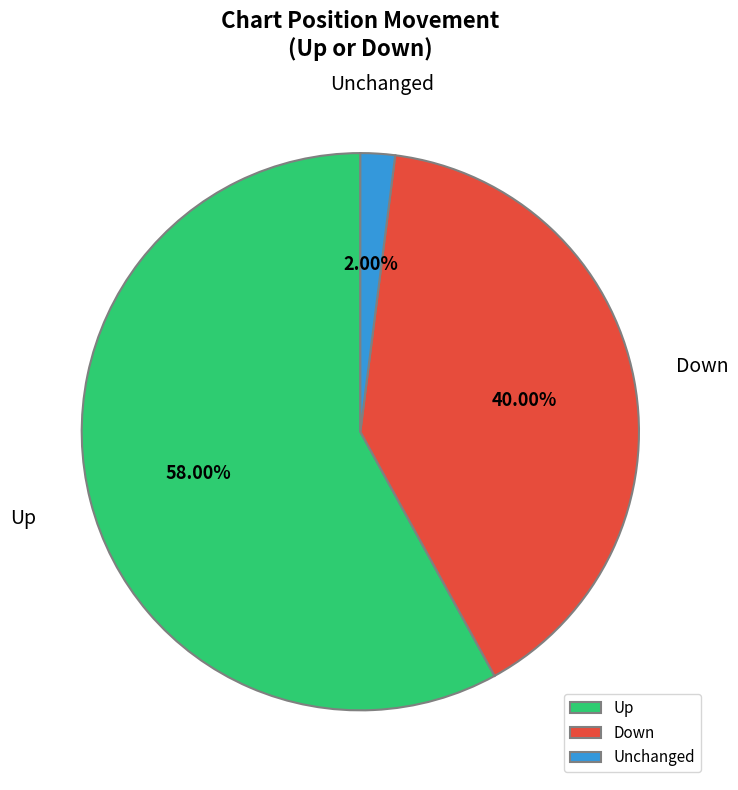

Which category has the biggest portion of the pie?

Up